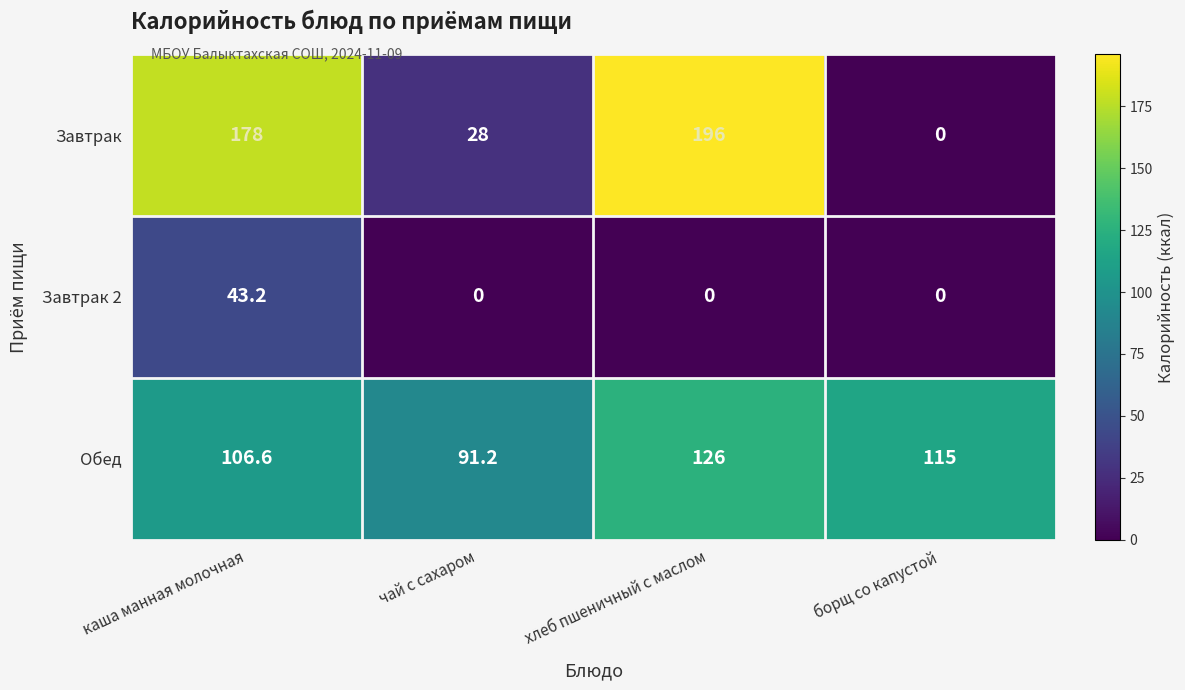

Reading left to right, what are all the values shown in this chart?

Завтрак: каша манная молочная=178.0	чай с сахаром=28.0	хлеб пшеничный с маслом=196.0	борщ со капустой=0.0
Завтрак 2: каша манная молочная=43.2	чай с сахаром=0.0	хлеб пшеничный с маслом=0.0	борщ со капустой=0.0
Обед: каша манная молочная=106.6	чай с сахаром=91.2	хлеб пшеничный с маслом=126.0	борщ со капустой=115.0